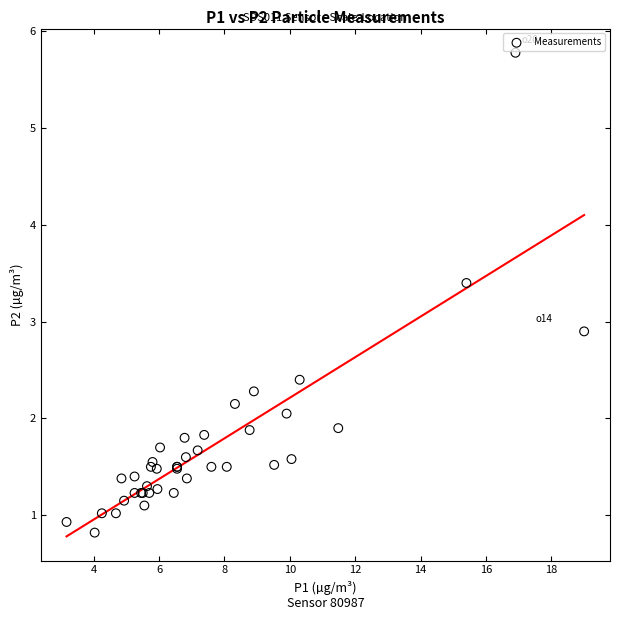

What Y value in the scatter plot is closest to 3?

2.9